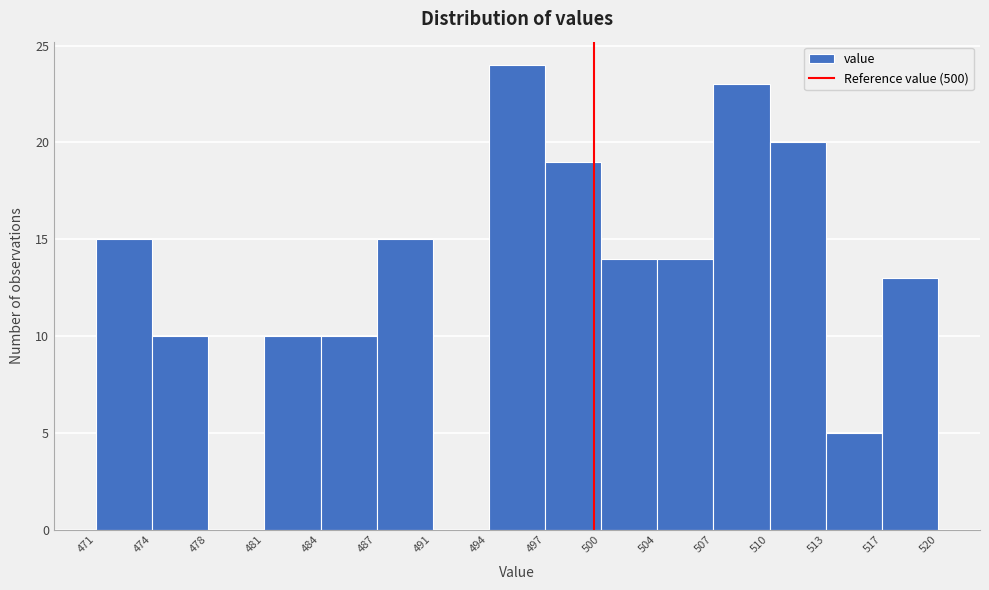

Reading left to right, list every bar in this chart as the range it spans on the x-axis followed by its height. The values are not printed on the chart, so give them approximately, as read against the axis.

471 to 474: 15
474 to 478: 10
478 to 481: 0
481 to 484: 10
484 to 487: 10
487 to 491: 15
491 to 494: 0
494 to 497: 24
497 to 500: 19
500 to 504: 14
504 to 507: 14
507 to 510: 23
510 to 513: 20
513 to 517: 5
517 to 520: 13